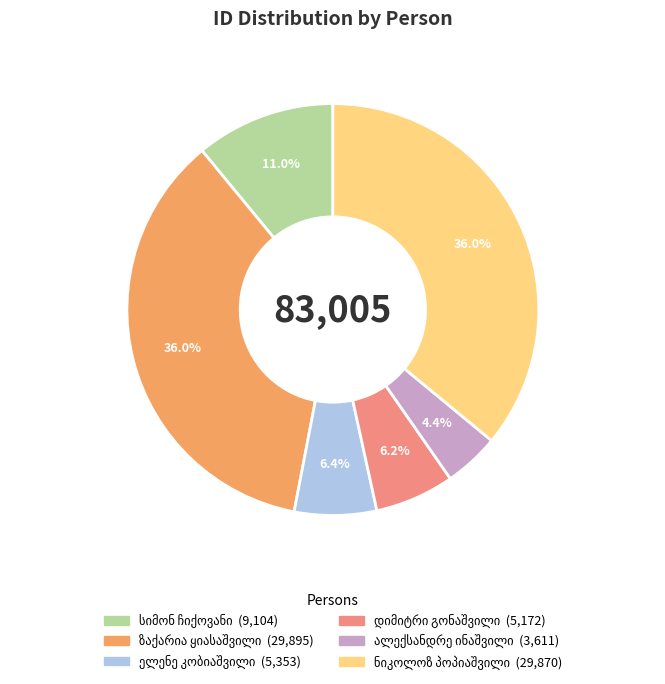

Does any single category account for the majority?

No